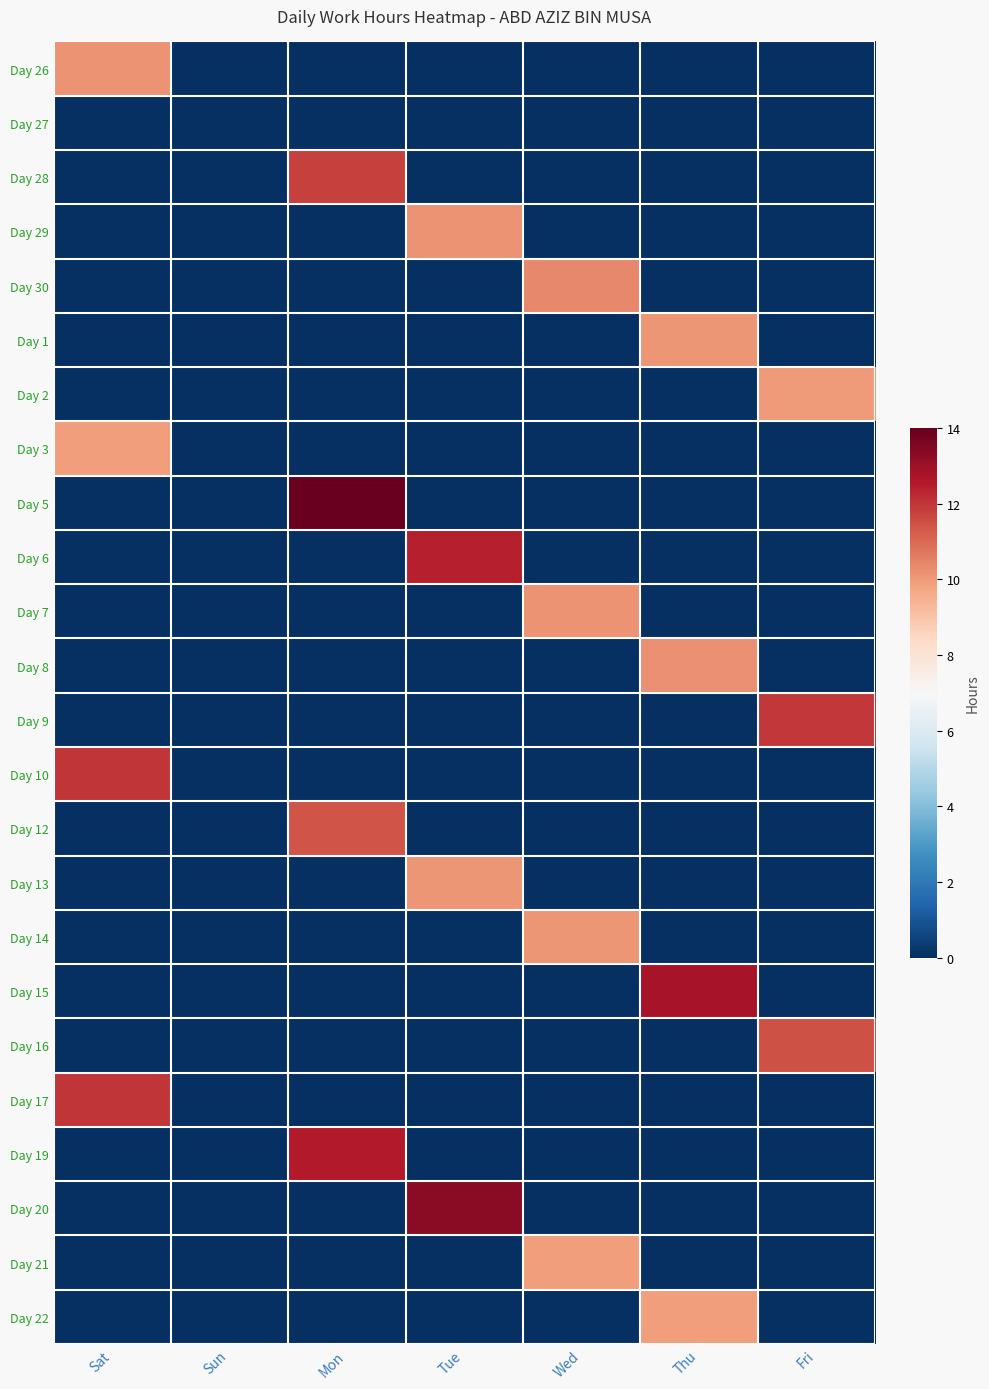

Reading left to right, extract all data points from this chart.

Day 26: Sat=10.1	Sun=0.0	Mon=0.0	Tue=0.0	Wed=0.0	Thu=0.0	Fri=0.0
Day 27: Sat=0.0	Sun=0.0	Mon=0.0	Tue=0.0	Wed=0.0	Thu=0.0	Fri=0.0
Day 28: Sat=0.0	Sun=0.0	Mon=11.8	Tue=0.0	Wed=0.0	Thu=0.0	Fri=0.0
Day 29: Sat=0.0	Sun=0.0	Mon=0.0	Tue=10.1	Wed=0.0	Thu=0.0	Fri=0.0
Day 30: Sat=0.0	Sun=0.0	Mon=0.0	Tue=0.0	Wed=10.3	Thu=0.0	Fri=0.0
Day 1: Sat=0.0	Sun=0.0	Mon=0.0	Tue=0.0	Wed=0.0	Thu=10.1	Fri=0.0
Day 2: Sat=0.0	Sun=0.0	Mon=0.0	Tue=0.0	Wed=0.0	Thu=0.0	Fri=10.0
Day 3: Sat=9.9	Sun=0.0	Mon=0.0	Tue=0.0	Wed=0.0	Thu=0.0	Fri=0.0
Day 5: Sat=0.0	Sun=0.0	Mon=13.9	Tue=0.0	Wed=0.0	Thu=0.0	Fri=0.0
Day 6: Sat=0.0	Sun=0.0	Mon=0.0	Tue=12.4	Wed=0.0	Thu=0.0	Fri=0.0
Day 7: Sat=0.0	Sun=0.0	Mon=0.0	Tue=0.0	Wed=10.2	Thu=0.0	Fri=0.0
Day 8: Sat=0.0	Sun=0.0	Mon=0.0	Tue=0.0	Wed=0.0	Thu=10.2	Fri=0.0
Day 9: Sat=0.0	Sun=0.0	Mon=0.0	Tue=0.0	Wed=0.0	Thu=0.0	Fri=11.9
Day 10: Sat=12.0	Sun=0.0	Mon=0.0	Tue=0.0	Wed=0.0	Thu=0.0	Fri=0.0
Day 12: Sat=0.0	Sun=0.0	Mon=11.4	Tue=0.0	Wed=0.0	Thu=0.0	Fri=0.0
Day 13: Sat=0.0	Sun=0.0	Mon=0.0	Tue=10.1	Wed=0.0	Thu=0.0	Fri=0.0
Day 14: Sat=0.0	Sun=0.0	Mon=0.0	Tue=0.0	Wed=10.1	Thu=0.0	Fri=0.0
Day 15: Sat=0.0	Sun=0.0	Mon=0.0	Tue=0.0	Wed=0.0	Thu=12.8	Fri=0.0
Day 16: Sat=0.0	Sun=0.0	Mon=0.0	Tue=0.0	Wed=0.0	Thu=0.0	Fri=11.4
Day 17: Sat=12.0	Sun=0.0	Mon=0.0	Tue=0.0	Wed=0.0	Thu=0.0	Fri=0.0
Day 19: Sat=0.0	Sun=0.0	Mon=12.6	Tue=0.0	Wed=0.0	Thu=0.0	Fri=0.0
Day 20: Sat=0.0	Sun=0.0	Mon=0.0	Tue=13.3	Wed=0.0	Thu=0.0	Fri=0.0
Day 21: Sat=0.0	Sun=0.0	Mon=0.0	Tue=0.0	Wed=9.9	Thu=0.0	Fri=0.0
Day 22: Sat=0.0	Sun=0.0	Mon=0.0	Tue=0.0	Wed=0.0	Thu=9.9	Fri=0.0